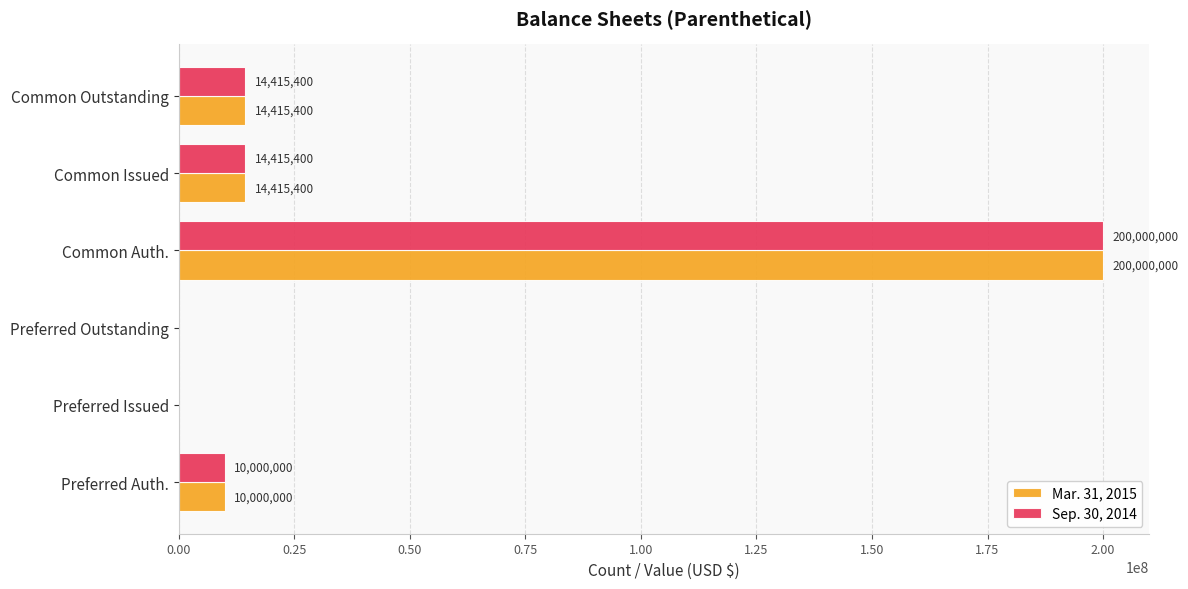

At which label does Sep. 30, 2014 reach its peak?

Common Auth.